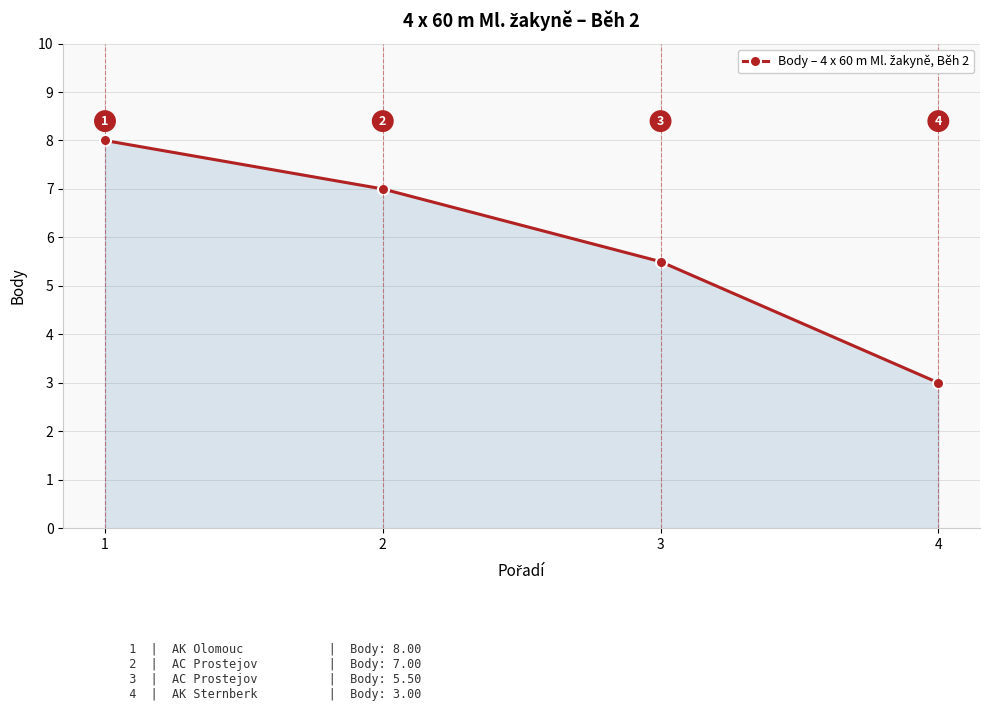

What is the ratio of the value at 2 to the value at 3?

1.3